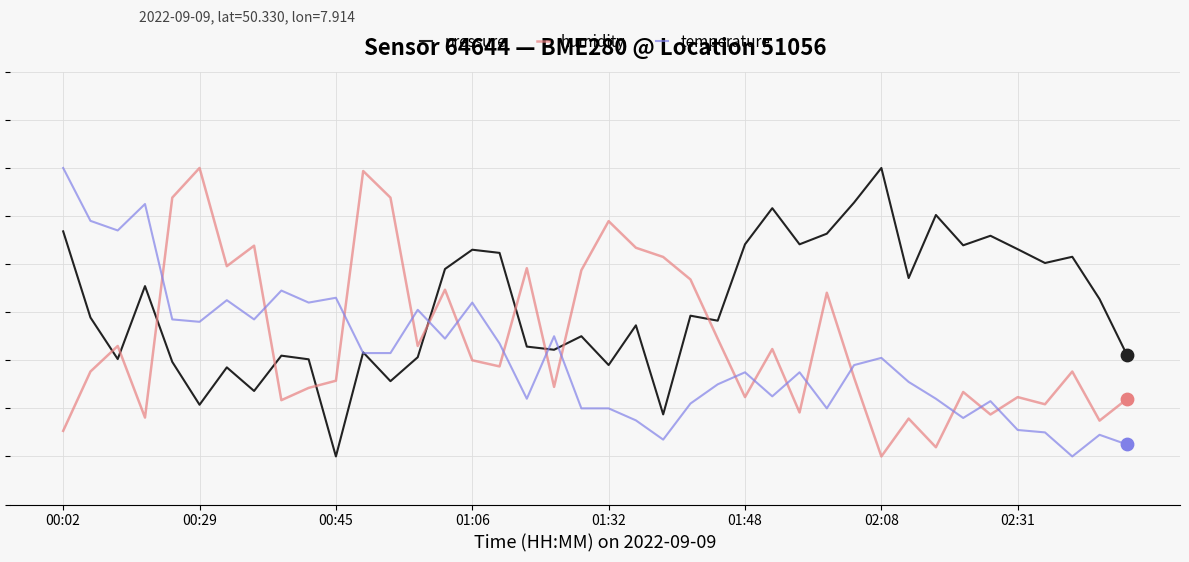

What are all the series names shown in the legend?

pressure, humidity, temperature